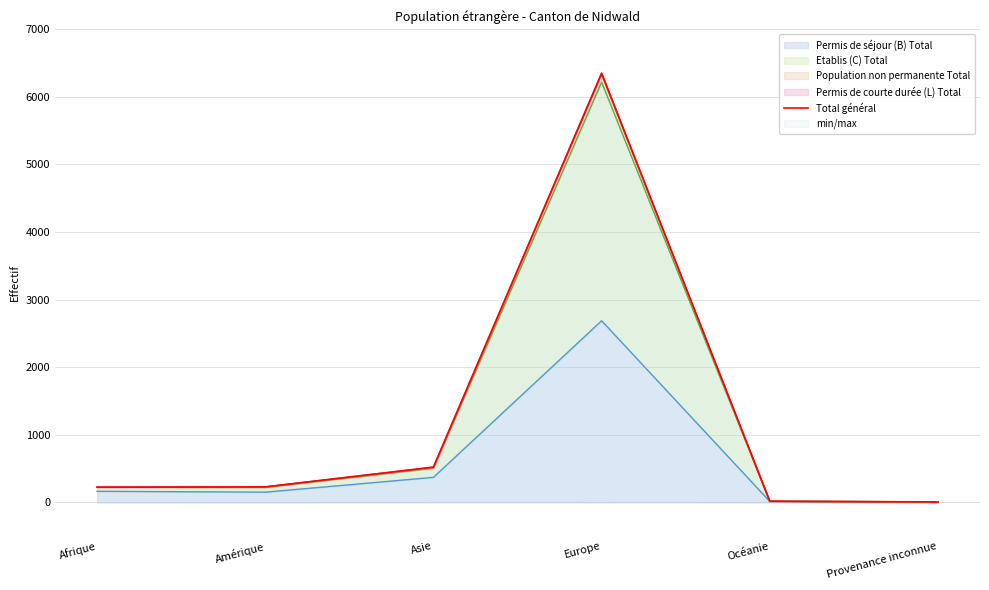

What is the difference between the maximum and minimum values?

6342